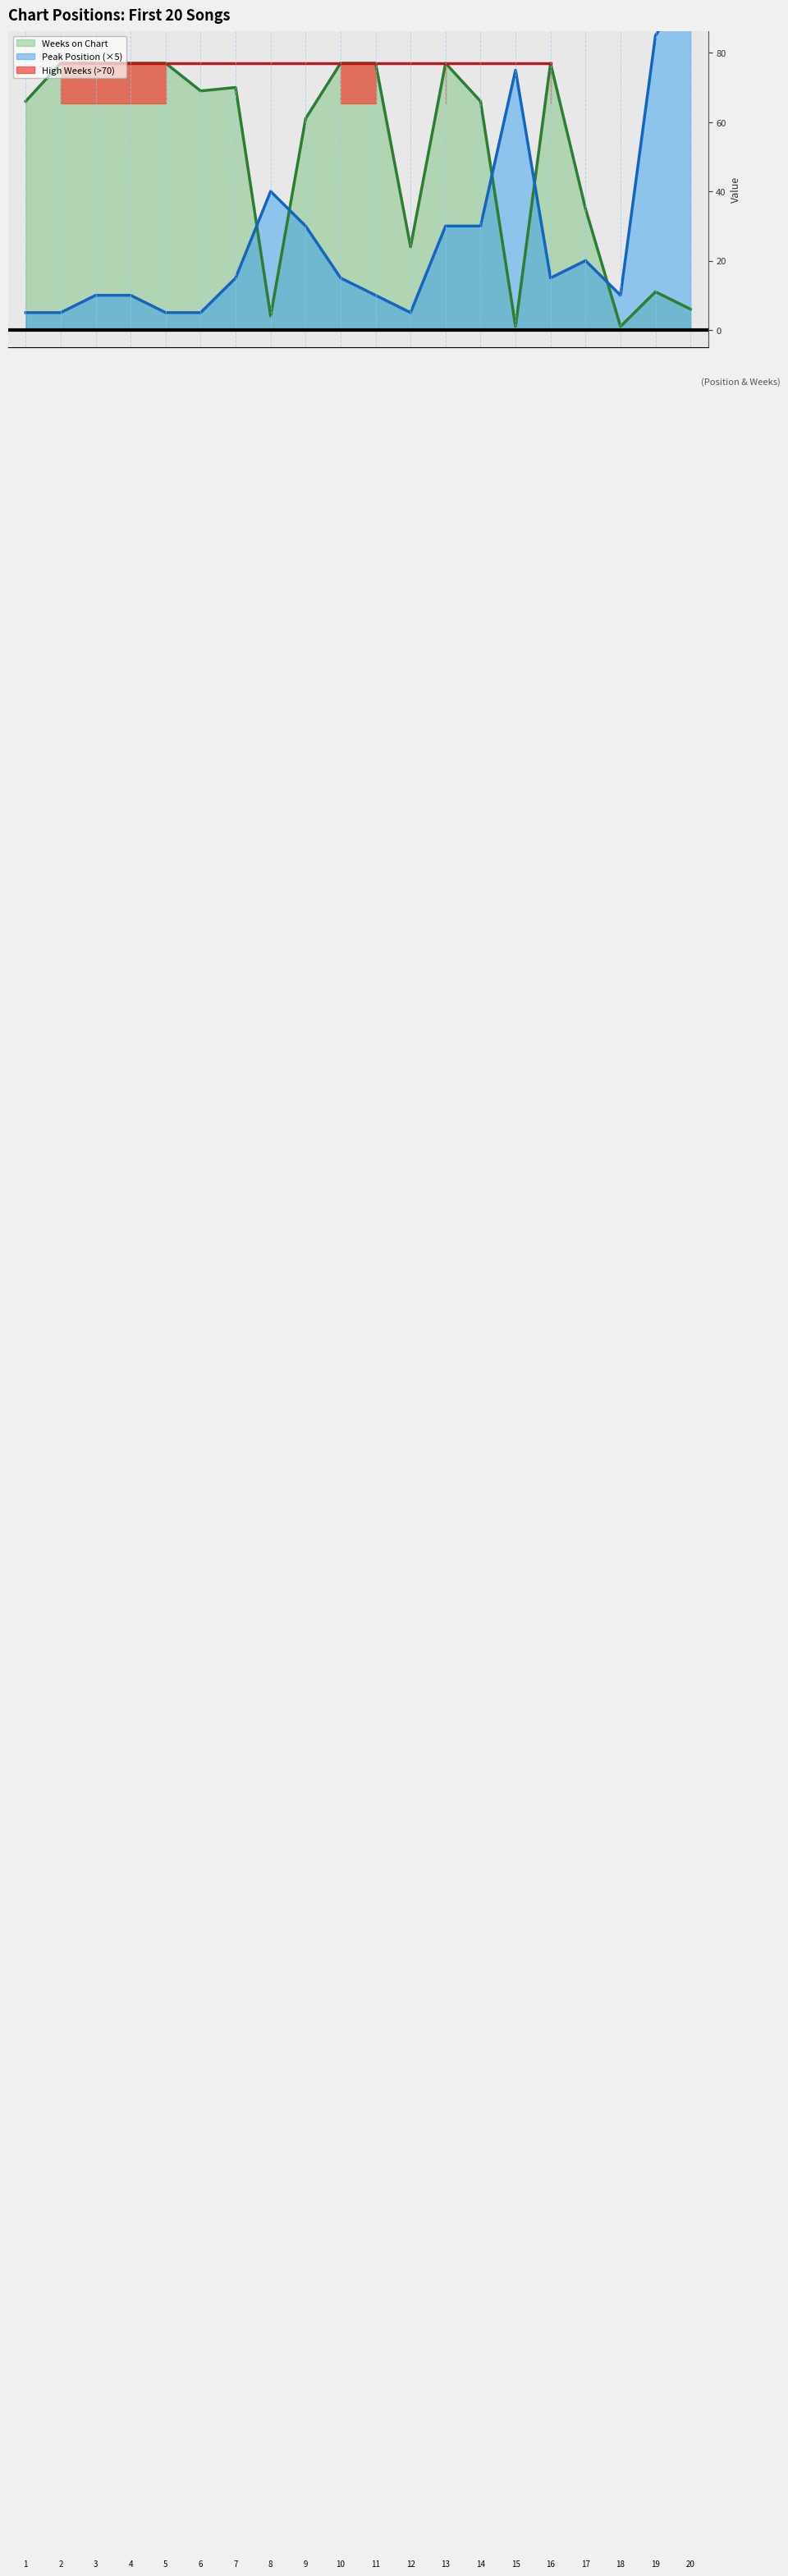

Reading left to right, what are all the values shown in this chart?

Peak Position: 5	5	10	10	5	5	15	40	30	15	10	5	30	30	75	15	20	10	85	100
Weeks on Chart: 66	77	77	77	77	69	70	4	61	77	77	24	77	66	1	77	35	1	11	6